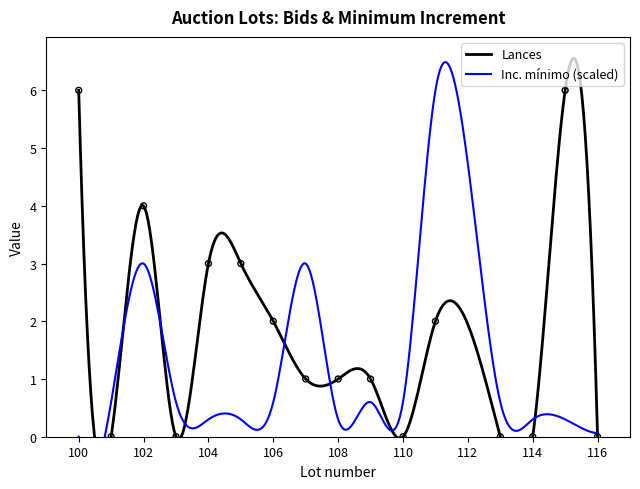

Which has a higher value, 109 or 101?

109